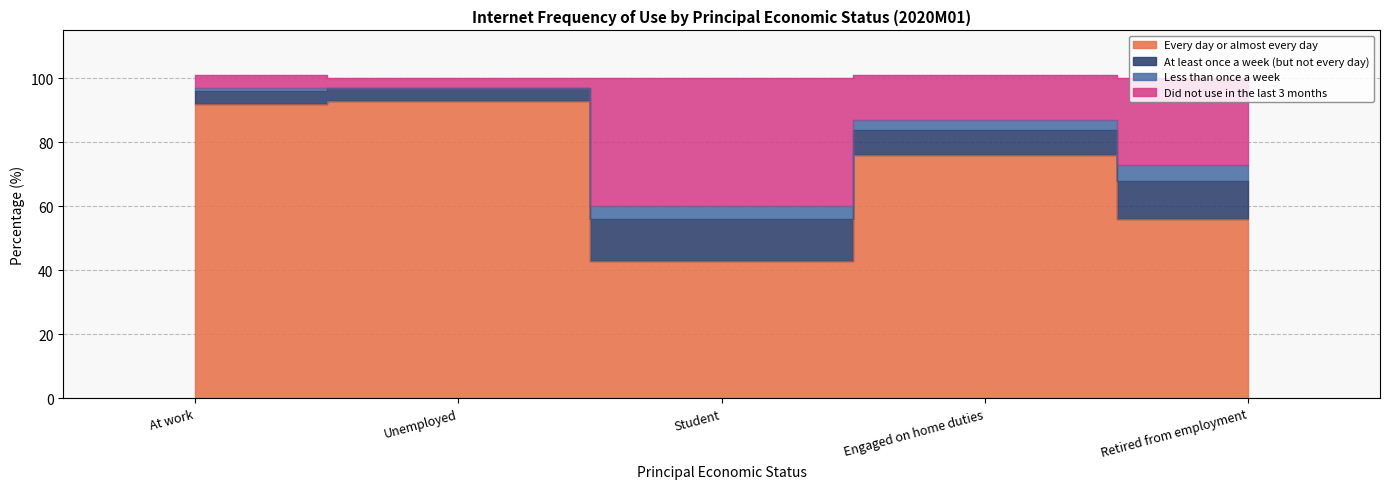

How many interior local peaks does the Every day or almost every day series have?

2